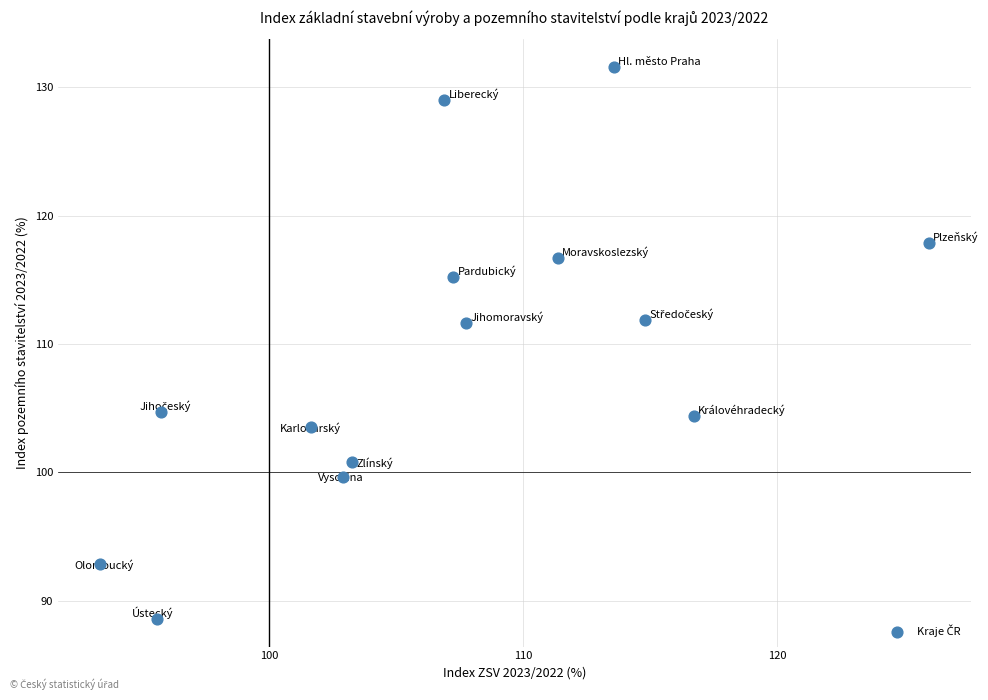

What is the range of X values (max minus min)?

32.7